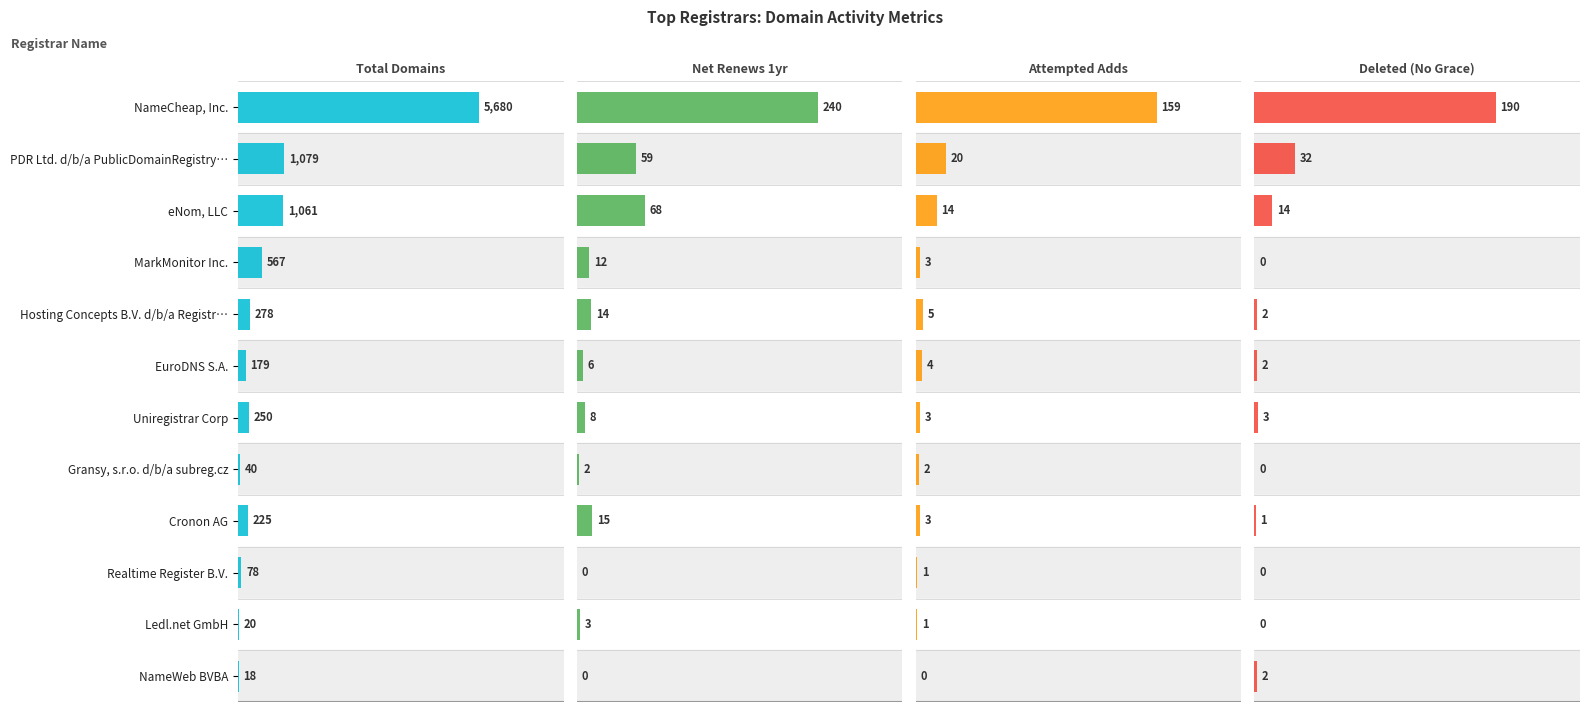

List the labels in order of Deleted (No Grace) value, largest first.

NameCheap, Inc., PDR Ltd. d/b/a PublicDomainRegistry…, eNom, LLC, Uniregistrar Corp, Hosting Concepts B.V. d/b/a Registr…, EuroDNS S.A., NameWeb BVBA, Cronon AG, MarkMonitor Inc., Gransy, s.r.o. d/b/a subreg.cz, Realtime Register B.V., Ledl.net GmbH